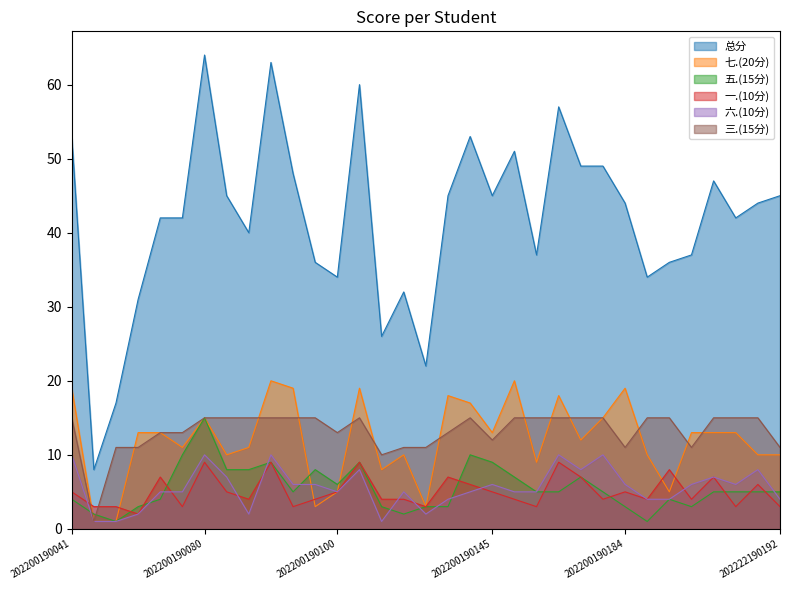

What is the value of the 一.(10分) point at the 17th from the left?

3